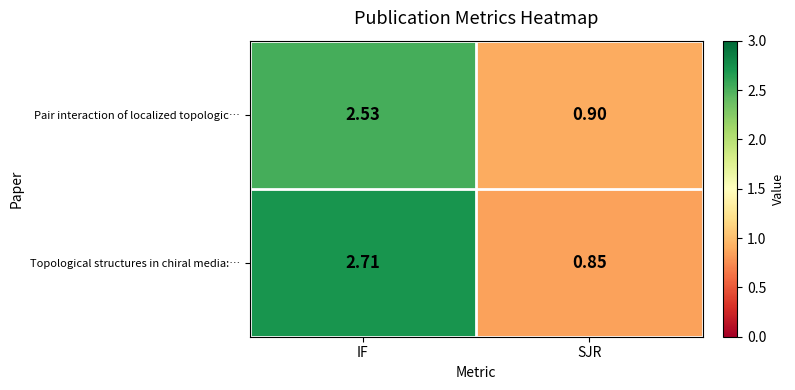

Which category has the highest value in the Pair interaction of localized topologic… series?

IF